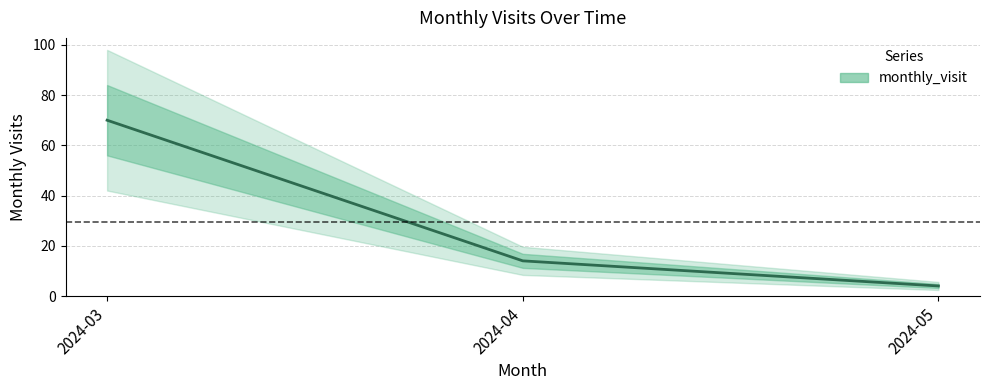

Does the chart have visible grid lines?

Yes